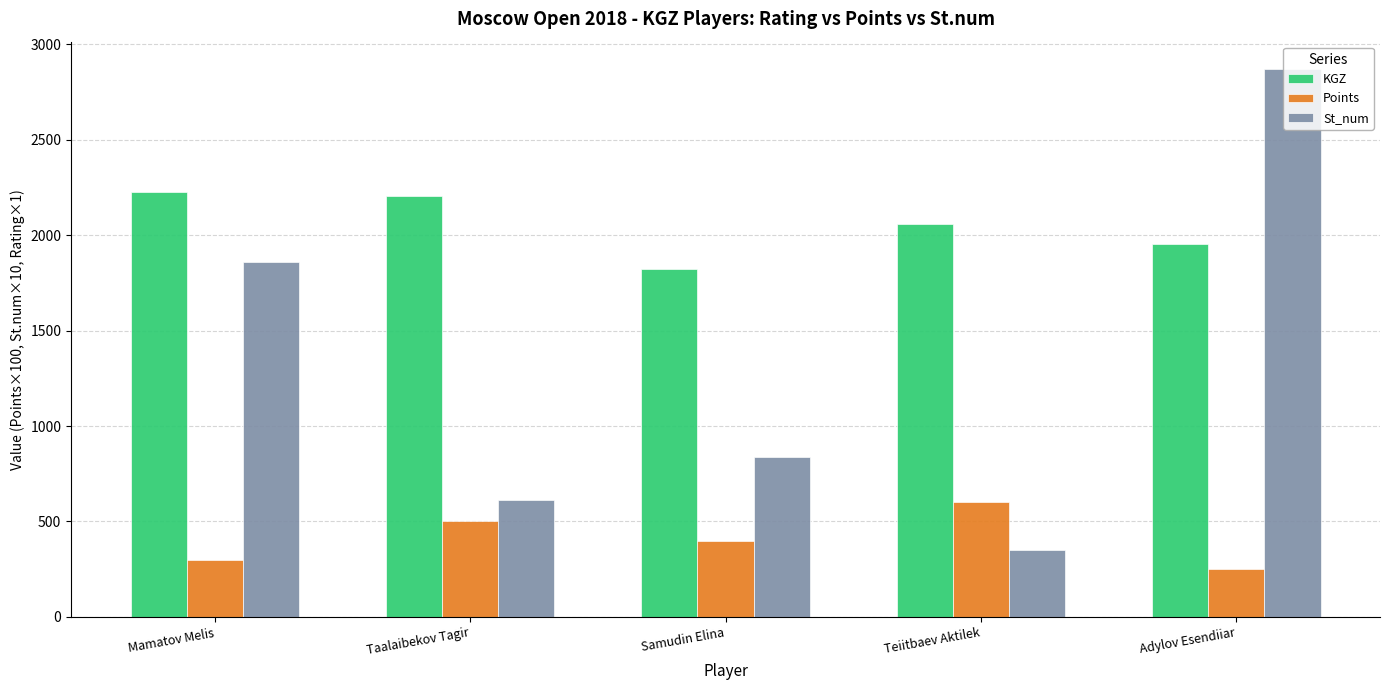

How many Points values are between 300 and 500?

3